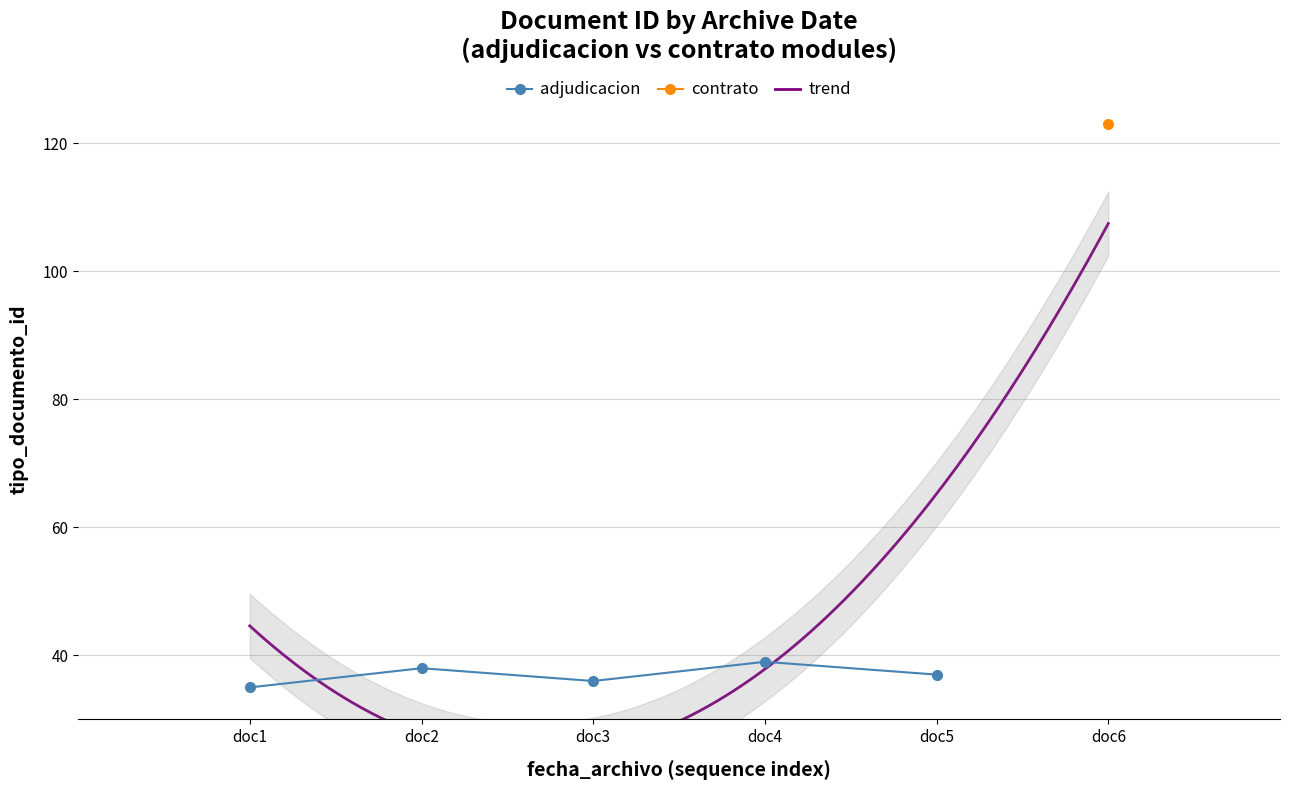

Is it true that the value at doc5 is 14?

False